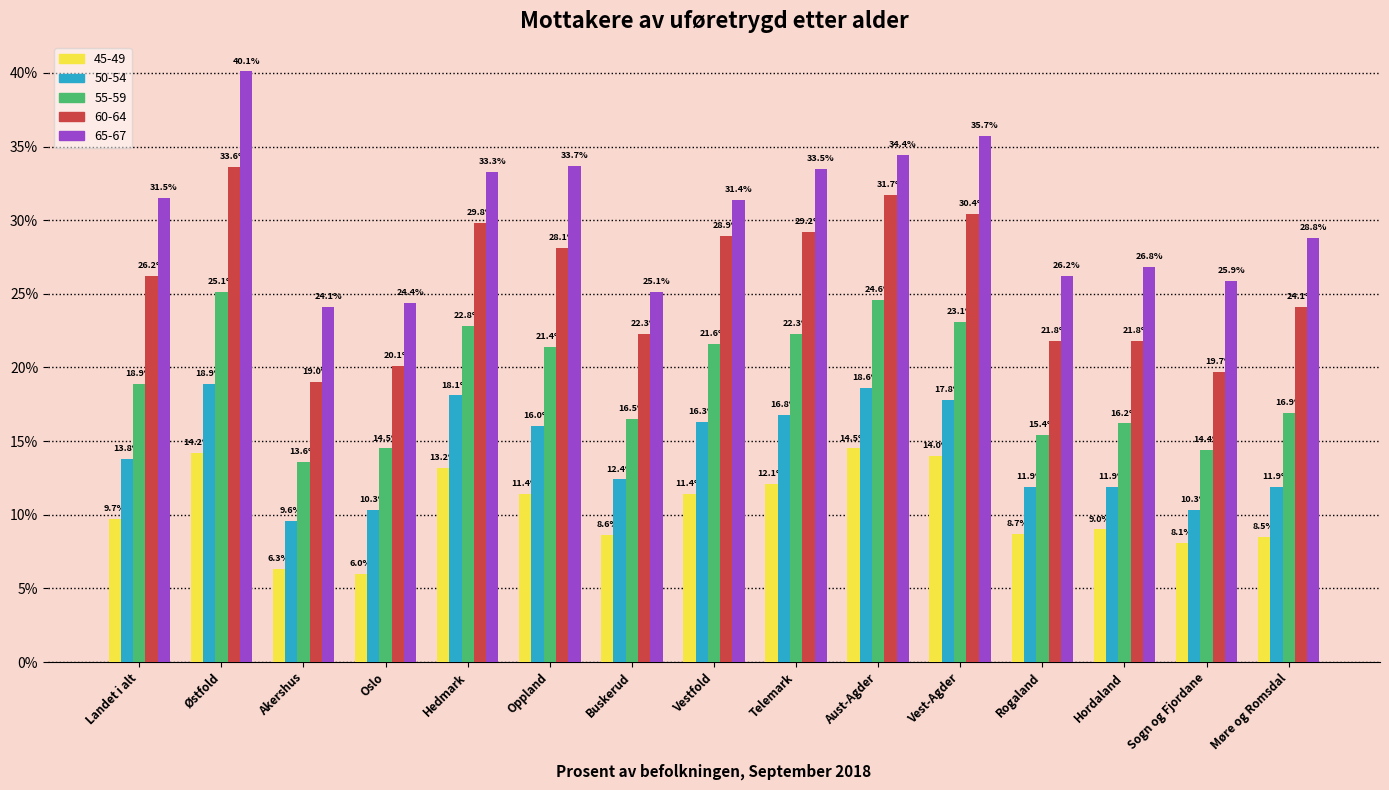

What is the spread (max minus min) of values at Akershus?

17.8